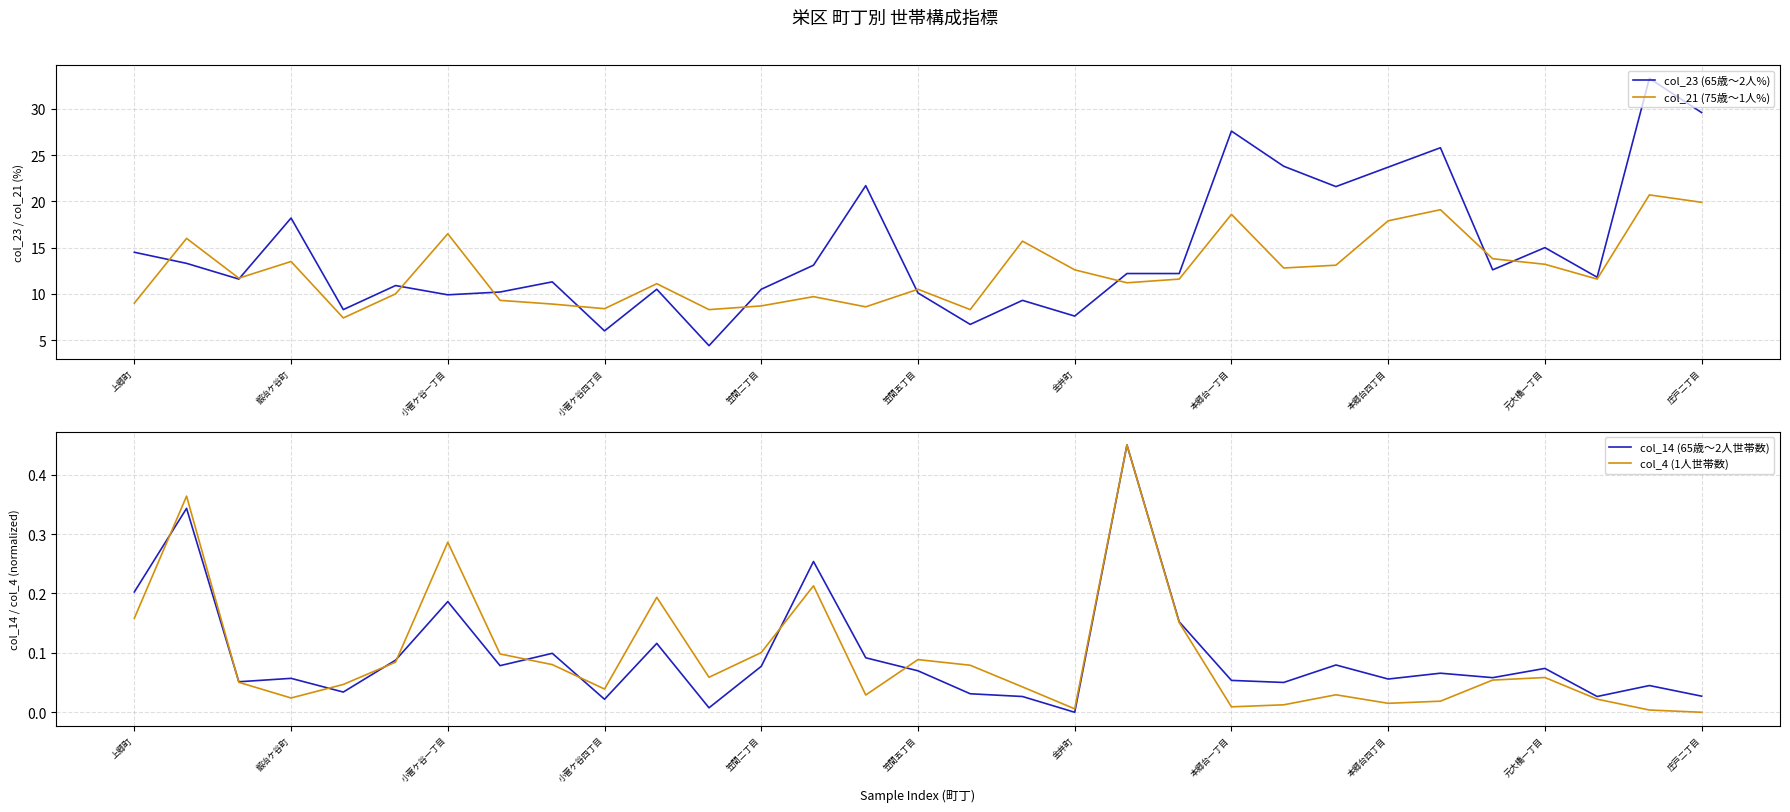

What is the minimum value for col_23 (65歳～2人%)?

4.4